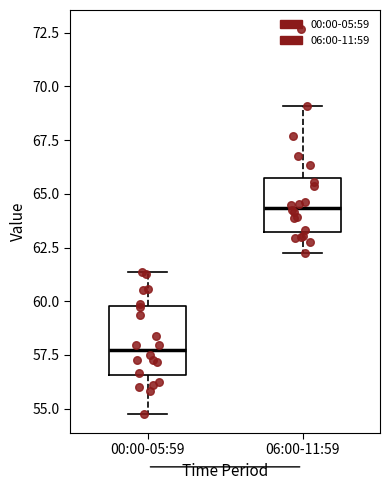

Where is the lower edge of the box for 00:00-05:59 on the y-axis? The values are not printed on the chart, so give them approximately, as read against the axis.

56.5